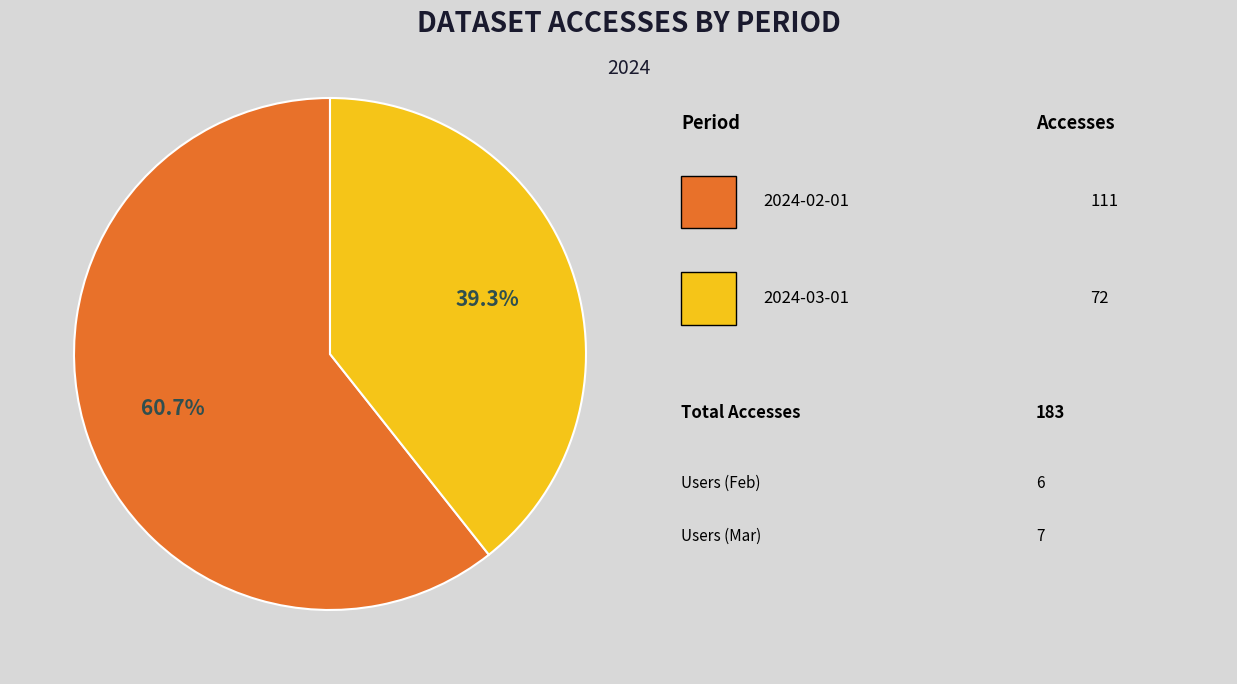

Is there a majority slice in this chart?

Yes